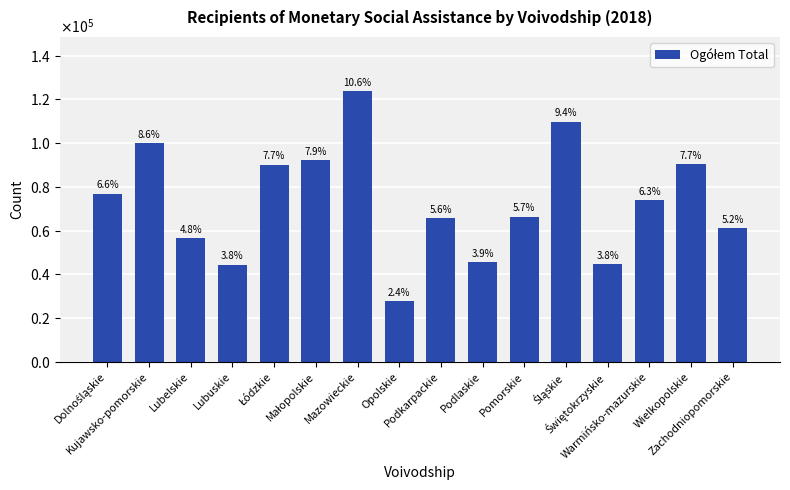

What is the average value?

73063